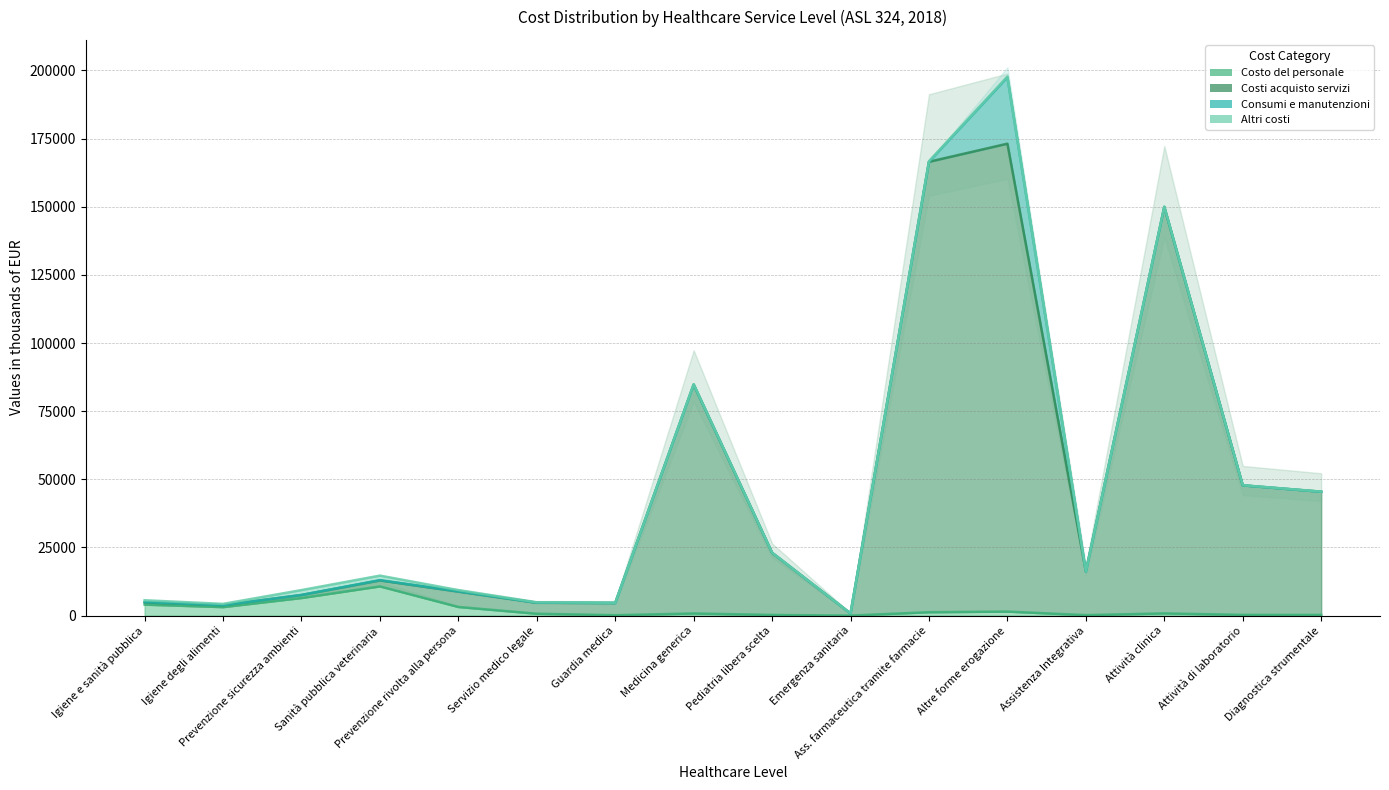

Is the value of Consumi e manutenzioni at Diagnostica strumentale greater than the value of Altri costi at Emergenza sanitaria?

Yes